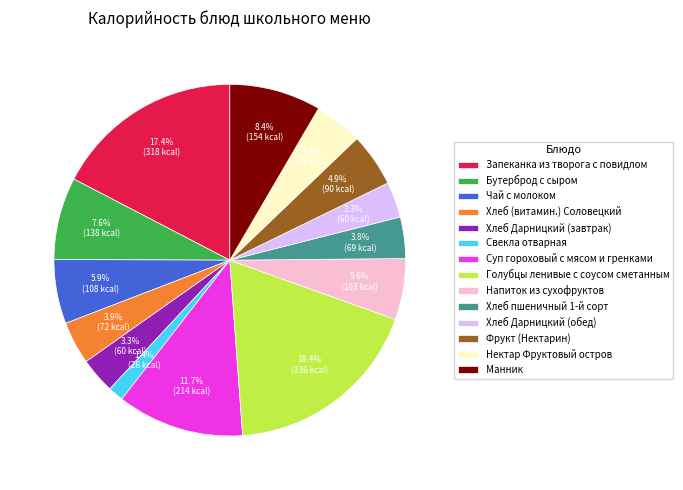

Is there any slice that represents more than half of the pie?

No